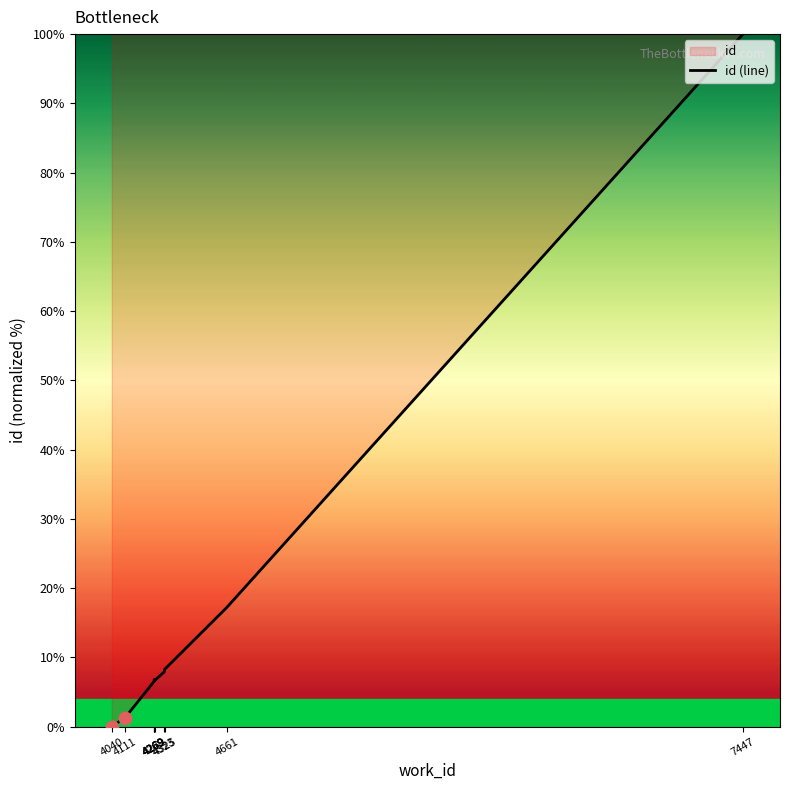

Approximately how many times larger is the value at 4323 compared to 7447?

0.1